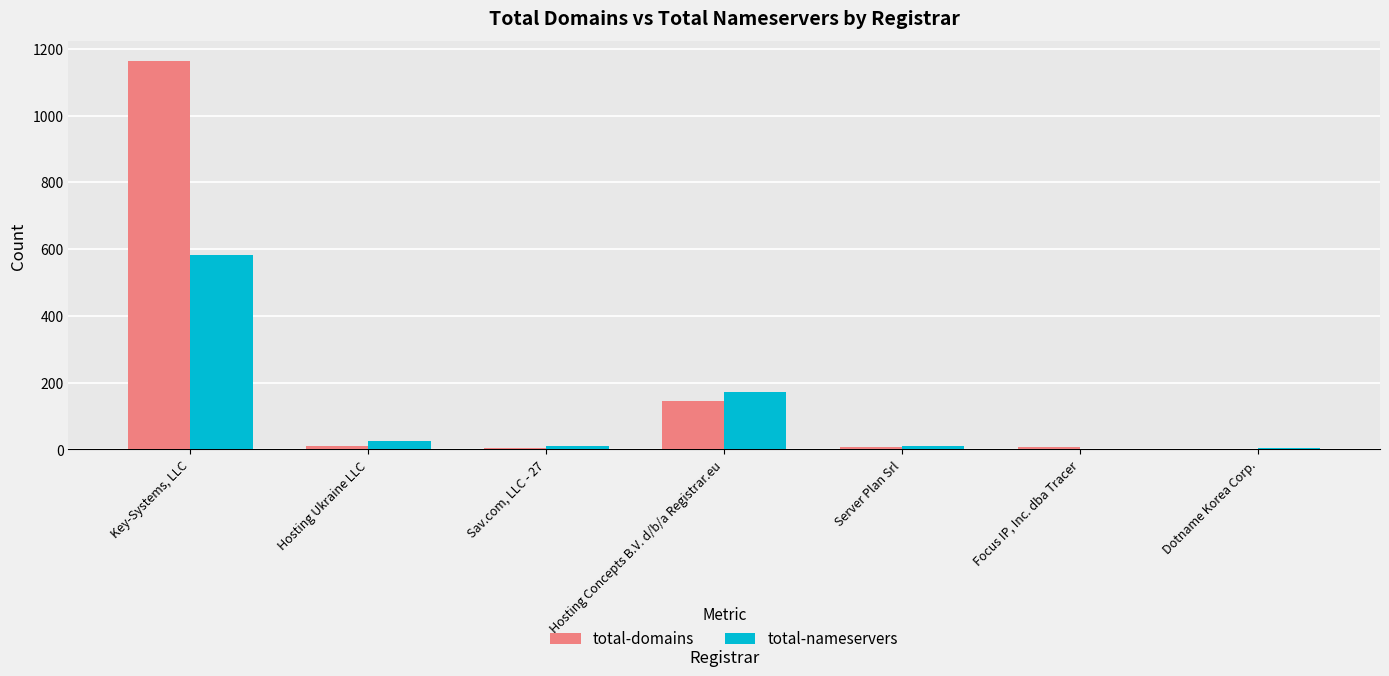

Read the total-domains value at Sav.com, LLC - 27.

5